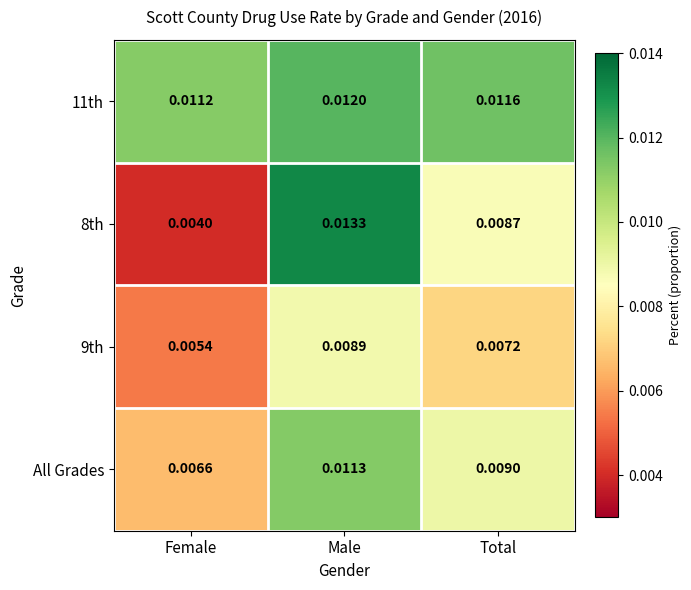

At which category is the sum across all series the highest?

Male